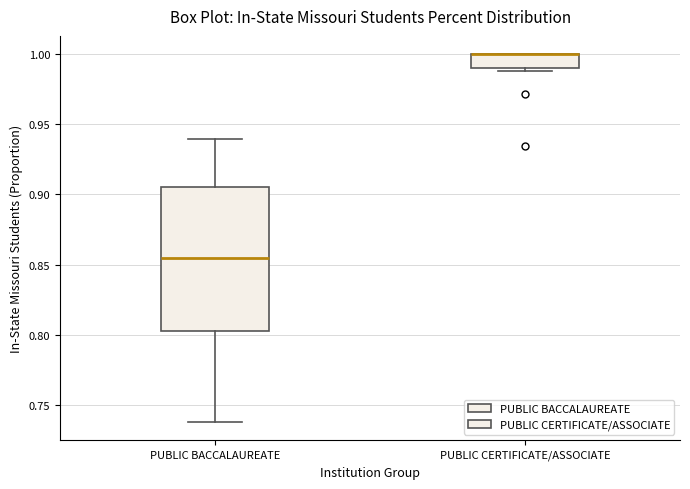

Reading left to right, read every box against the y-axis: the position of its median line, the range the box covers, and the ends of its whiskers. The values are not printed on the chart, so give them approximately, as read against the axis.

PUBLIC BACCALAUREATE: median 0.855, box 0.805 to 0.905, whiskers 0.740 to 0.940
PUBLIC CERTIFICATE/ASSOCIATE: median 1.000 (drawn on the box's upper edge), box 0.990 to 1.000, whiskers 0.990 (just below the box's lower edge) to 1.000